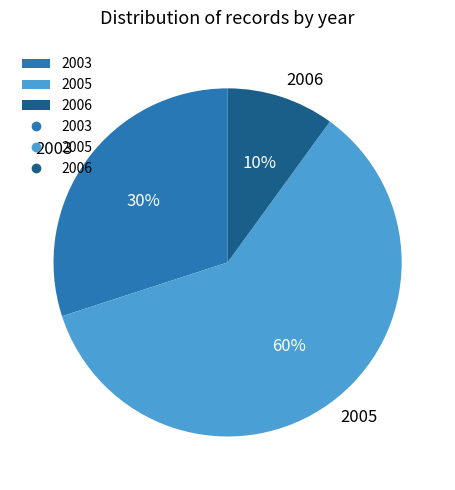

How many segments does this pie chart have?

3